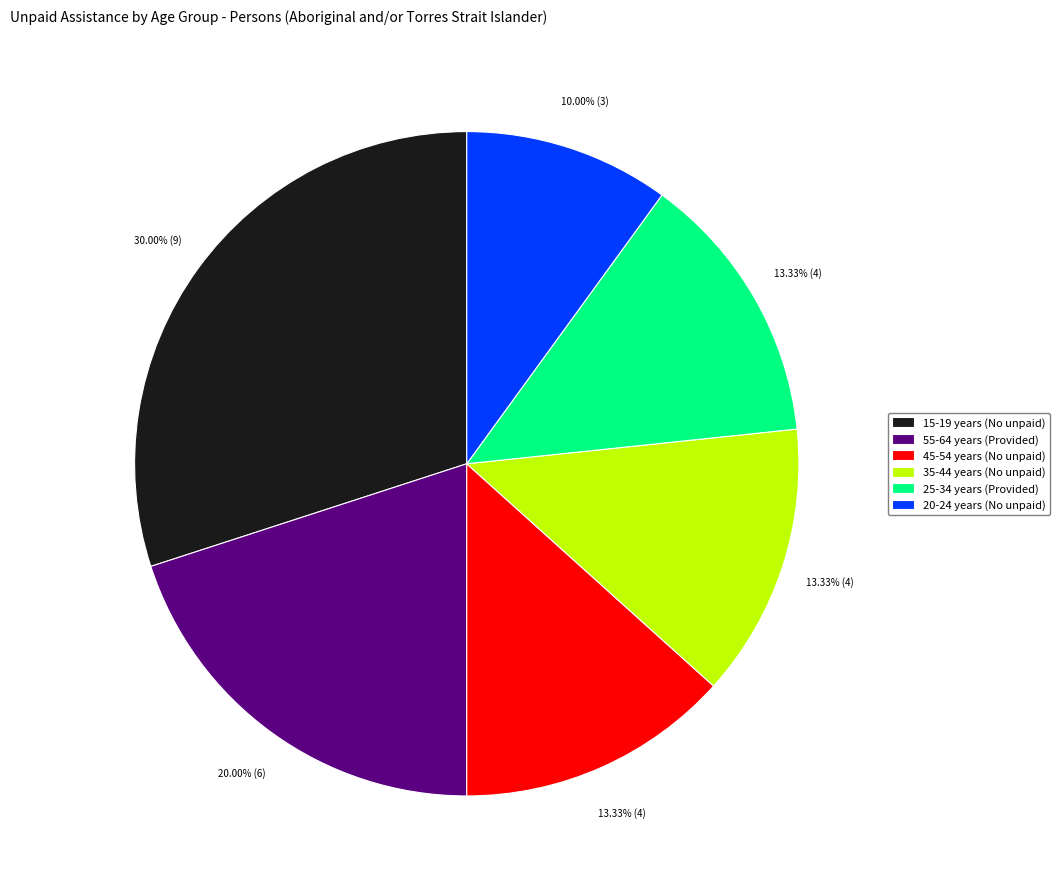

Which category has the biggest portion of the pie?

15-19 years (No unpaid)